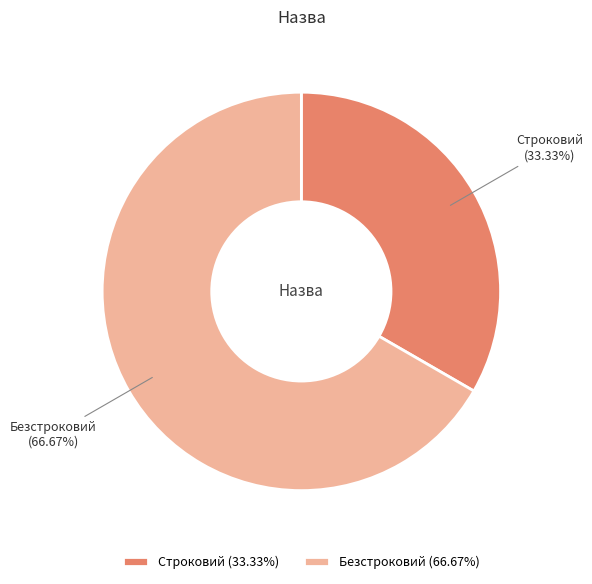

How much of the chart is everything except Безстроковий?

33.3%